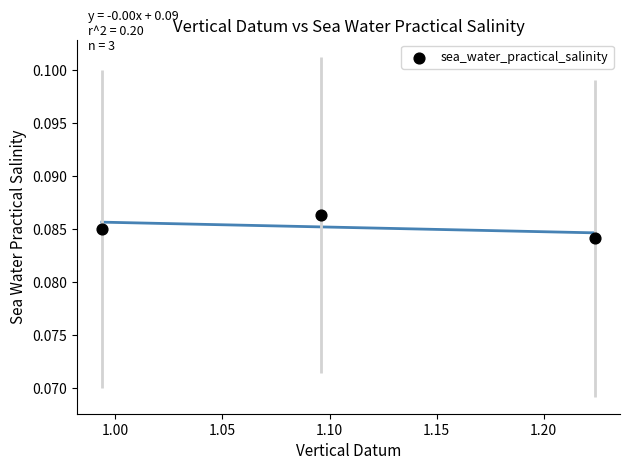

What is the average X value?

1.1